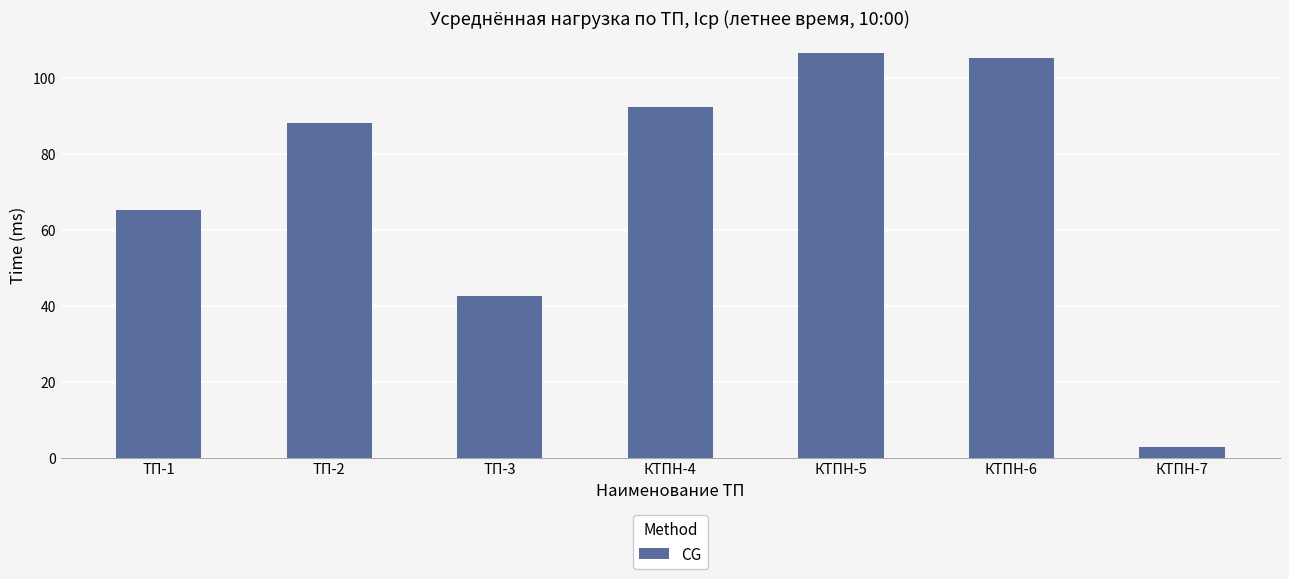

What is the difference between the values at КТПН-5 and КТПН-6?

1.5